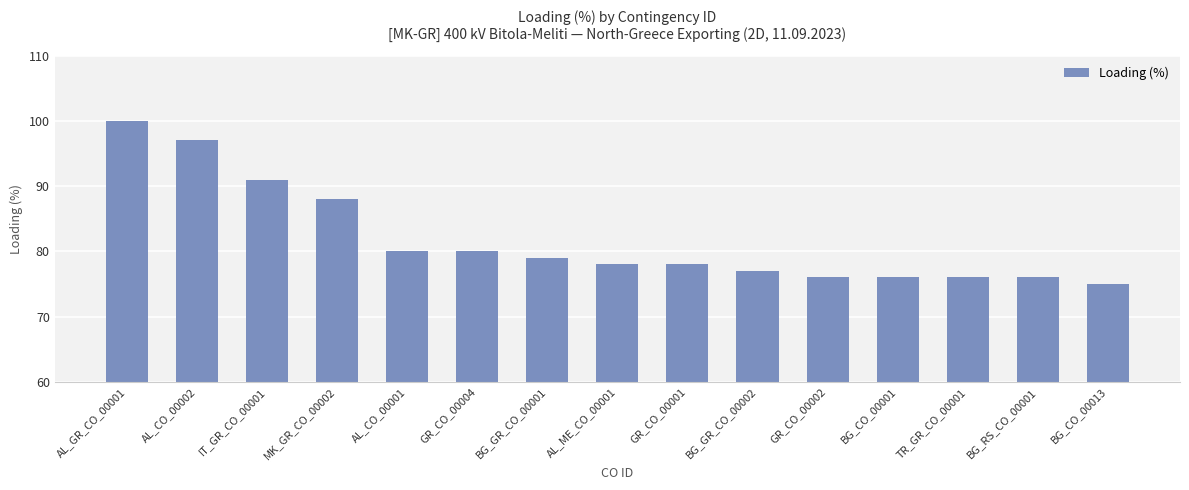

What is the label of the 7th bar from the right?

GR_CO_00001